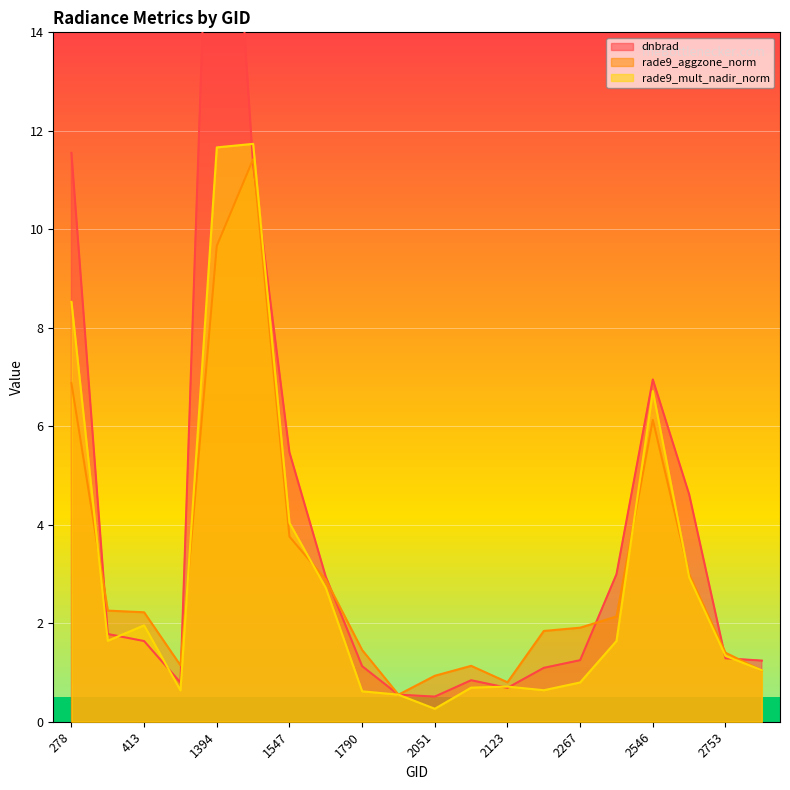

What are all the series names shown in the legend?

dnbrad, rade9_aggzone_norm, rade9_mult_nadir_norm